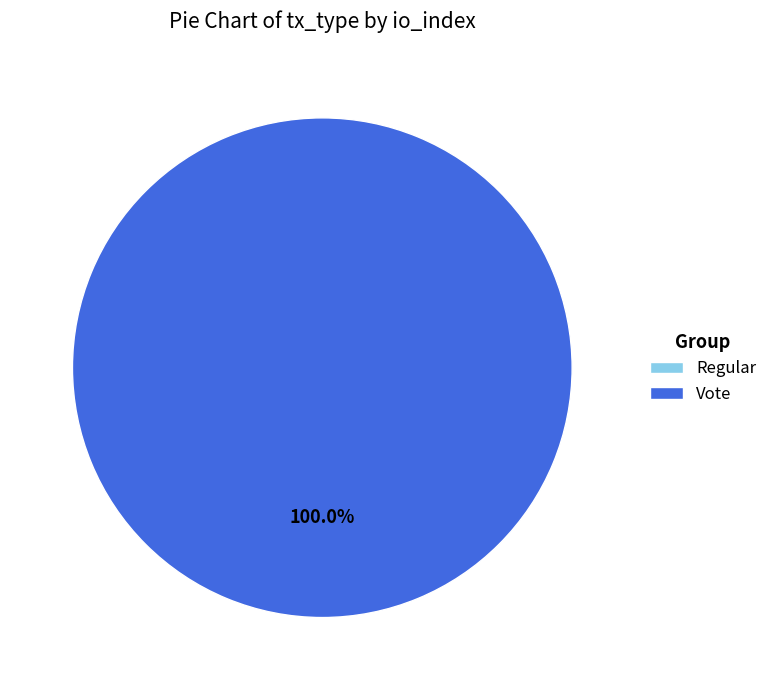

Count the number of slices in the pie.

2